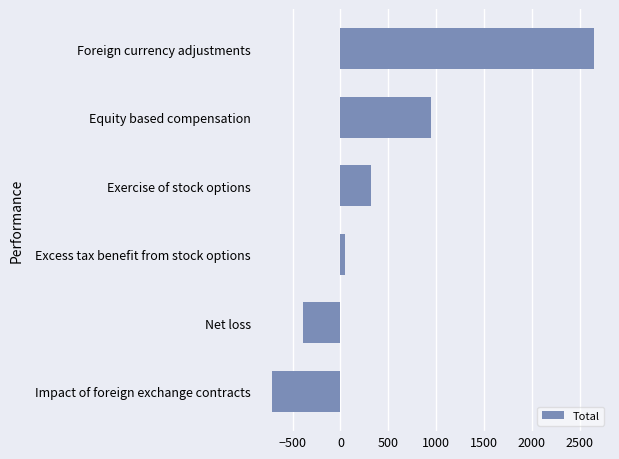

List the labels in order of value, smallest first.

Impact of foreign exchange contracts, Net loss, Excess tax benefit from stock options, Exercise of stock options, Equity based compensation, Foreign currency adjustments